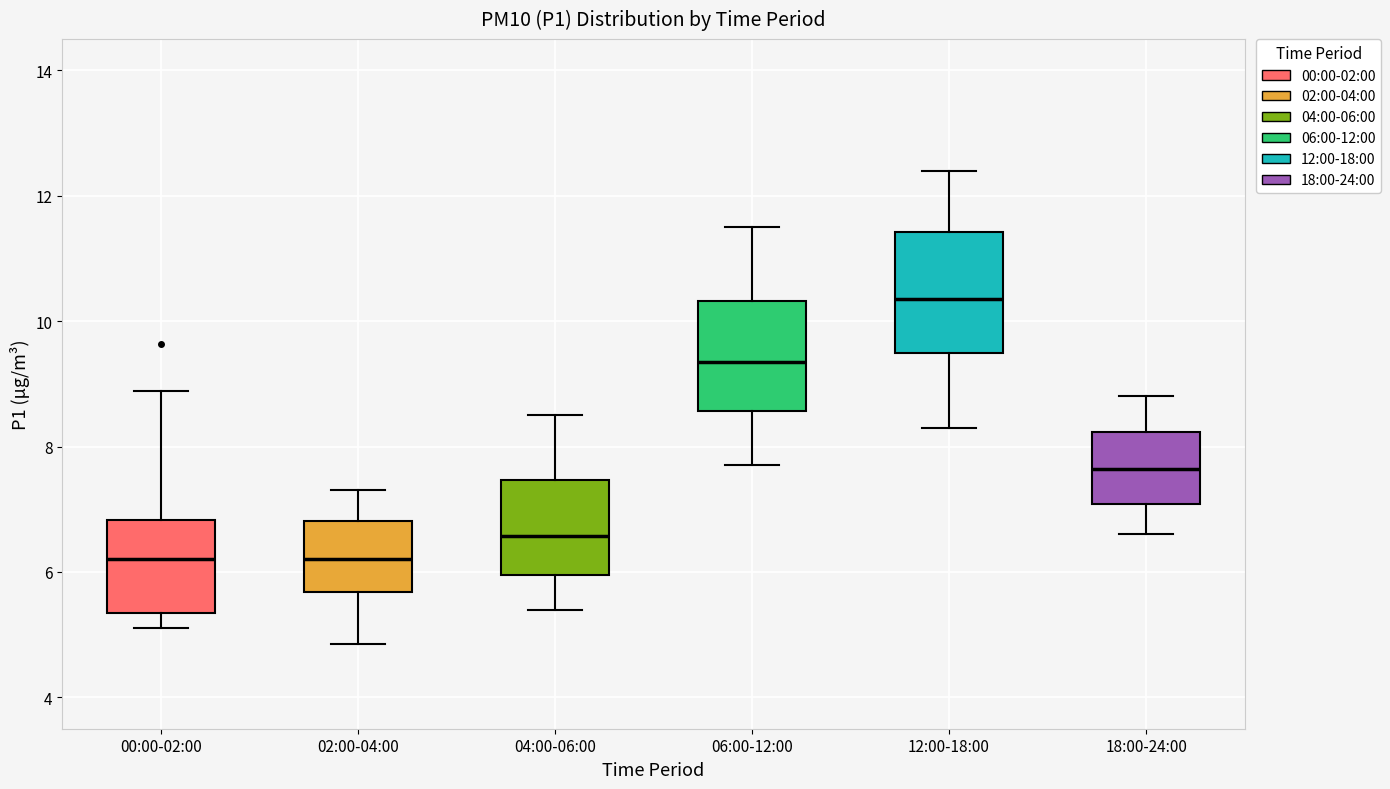

Reading left to right, read every box against the y-axis: the position of its median line, the range the box covers, and the ends of its whiskers. The values are not printed on the chart, so give them approximately, as read against the axis.

00:00-02:00: median 6.2, box 5.4 to 6.8, whiskers 5.2 to 8.8
02:00-04:00: median 6.2, box 5.6 to 6.8, whiskers 4.8 to 7.4
04:00-06:00: median 6.6, box 6.0 to 7.4, whiskers 5.4 to 8.6
06:00-12:00: median 9.4, box 8.6 to 10.4, whiskers 7.8 to 11.6
12:00-18:00: median 10.4, box 9.6 to 11.4, whiskers 8.4 to 12.4
18:00-24:00: median 7.6, box 7.0 to 8.2, whiskers 6.6 to 8.8